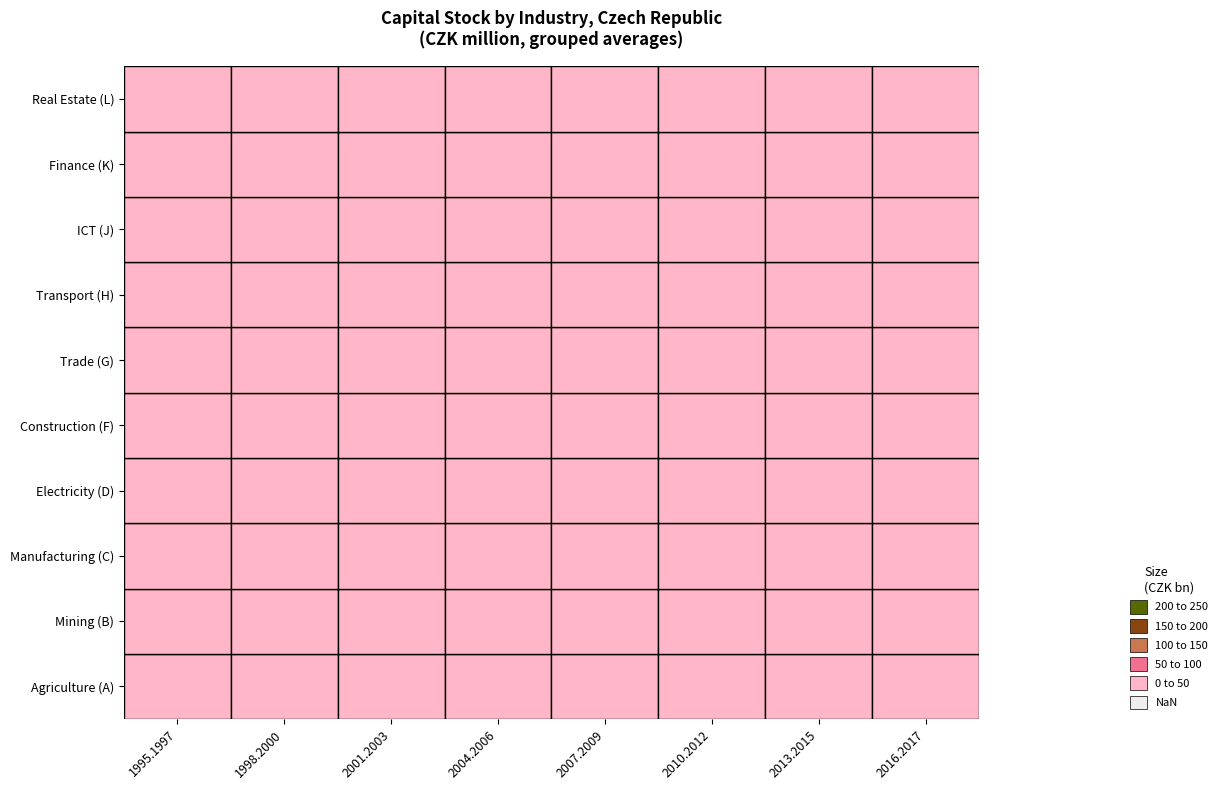

Which series changed the most between 2 and 16?

Real Estate (L)